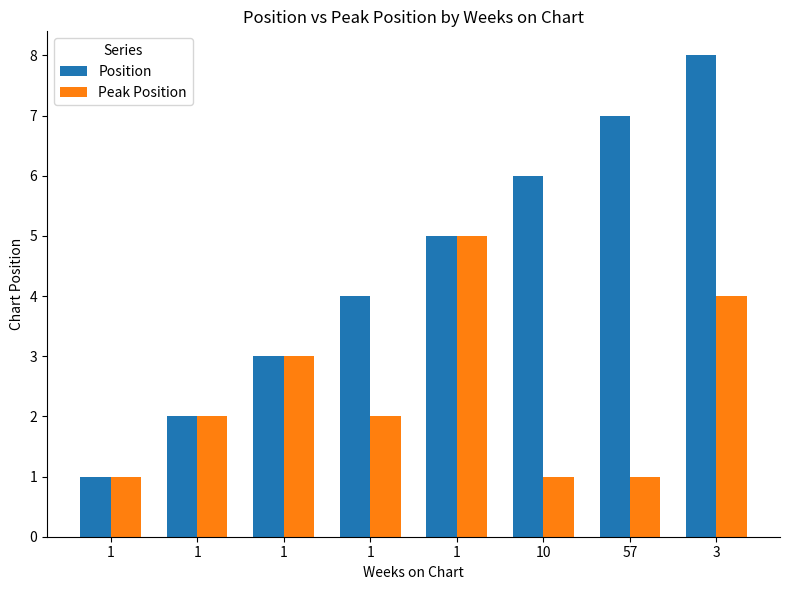

Reading left to right, transcribe all the data shown in this chart.

Position: 1=1	1=2	1=3	1=4	1=5	10=6	57=7	3=8
Peak Position: 1=1	1=2	1=3	1=2	1=5	10=1	57=1	3=4